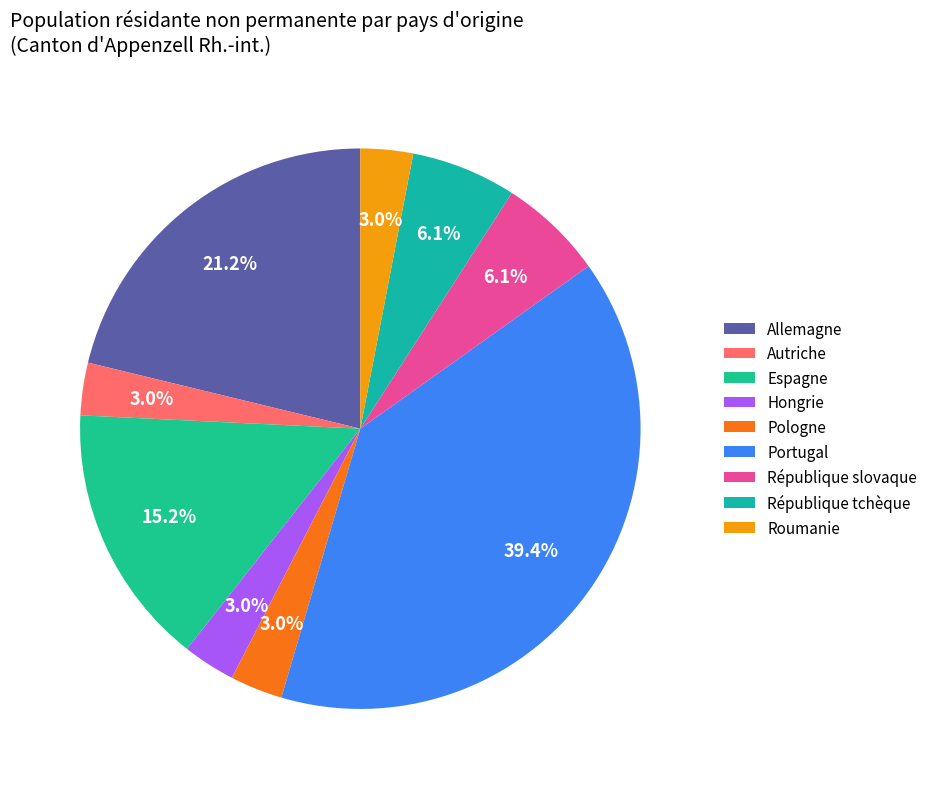

Is Portugal the majority of the pie?

No